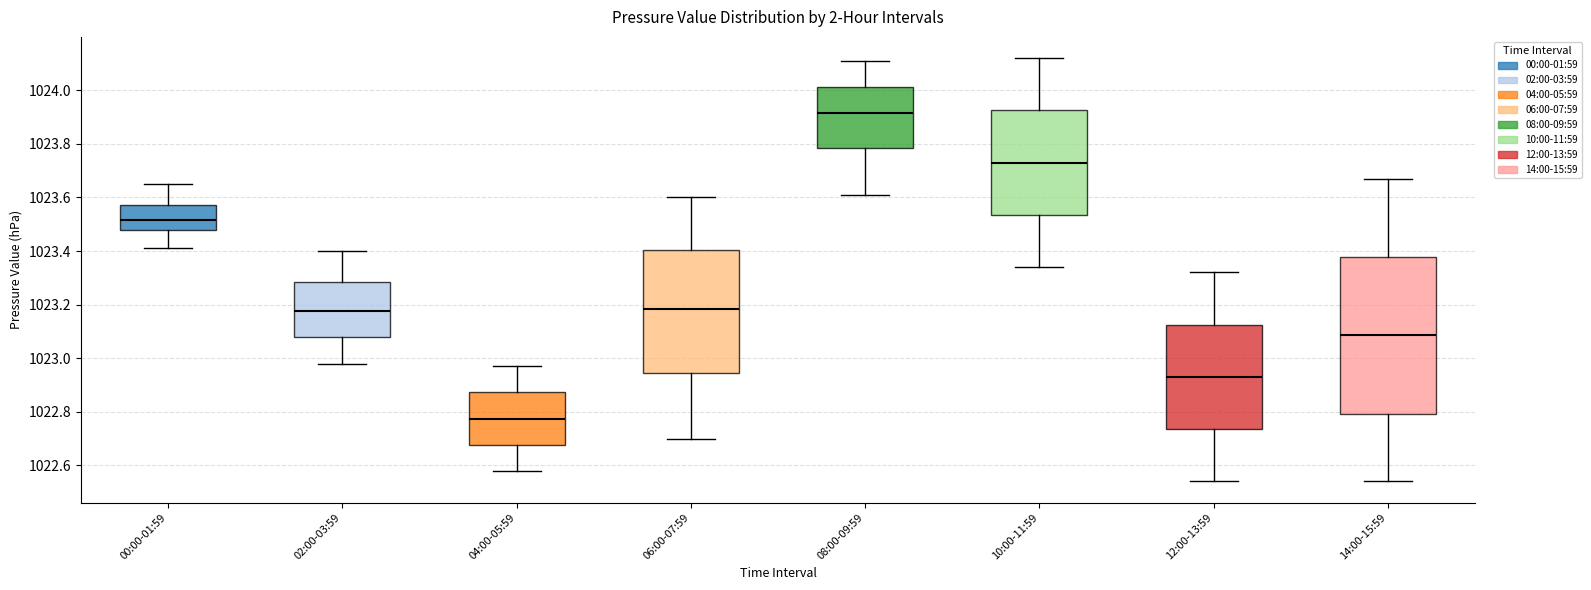

Comparing the boxes themselves (not the whiskers), which one is the tallest?

14:00-15:59